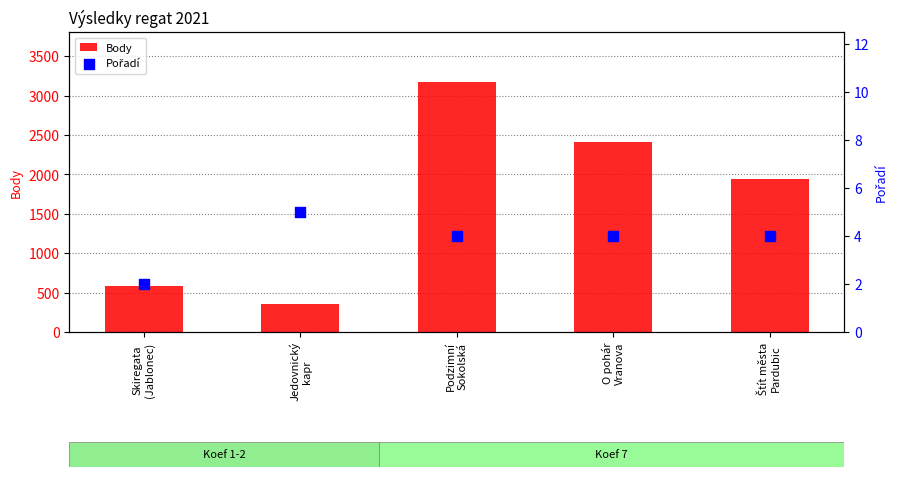

At how many categories does at least one series exceed 1277?

3